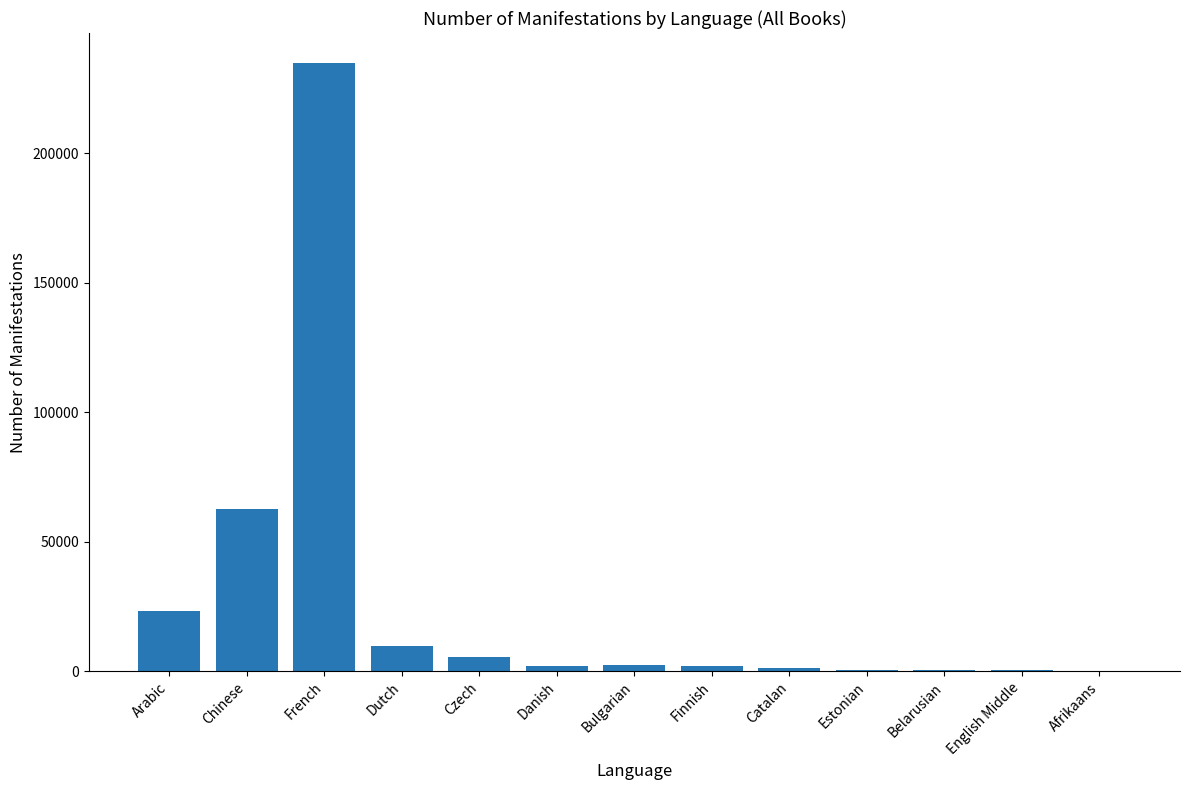

What is the maximum value shown in the chart?

234778